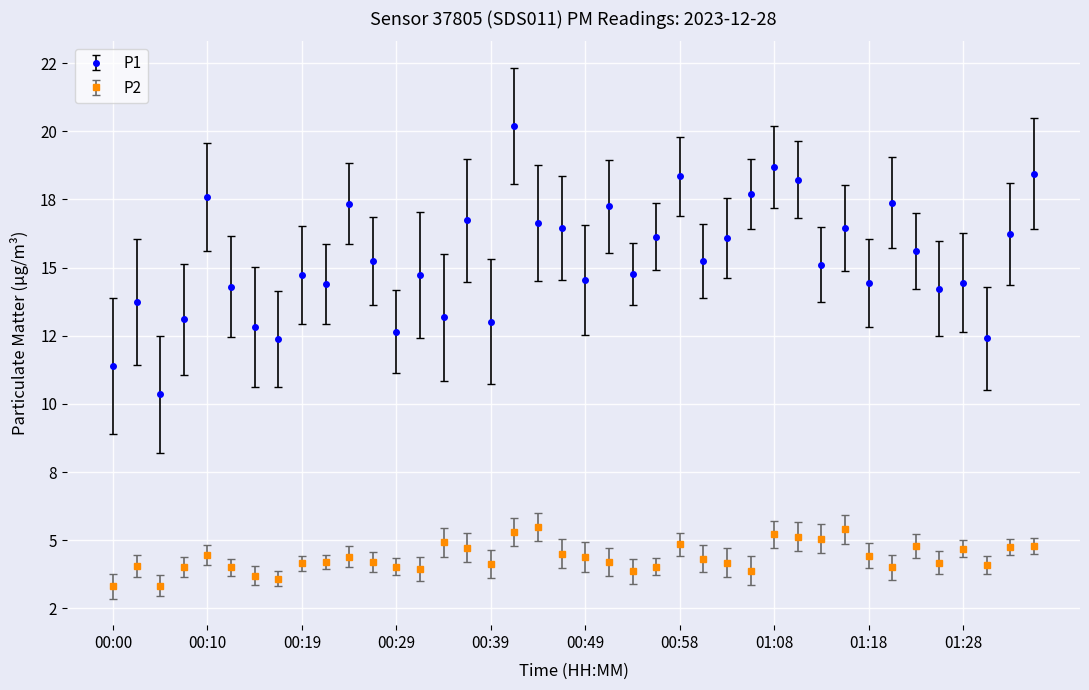

Is this an area chart (filled region under the line)?

No